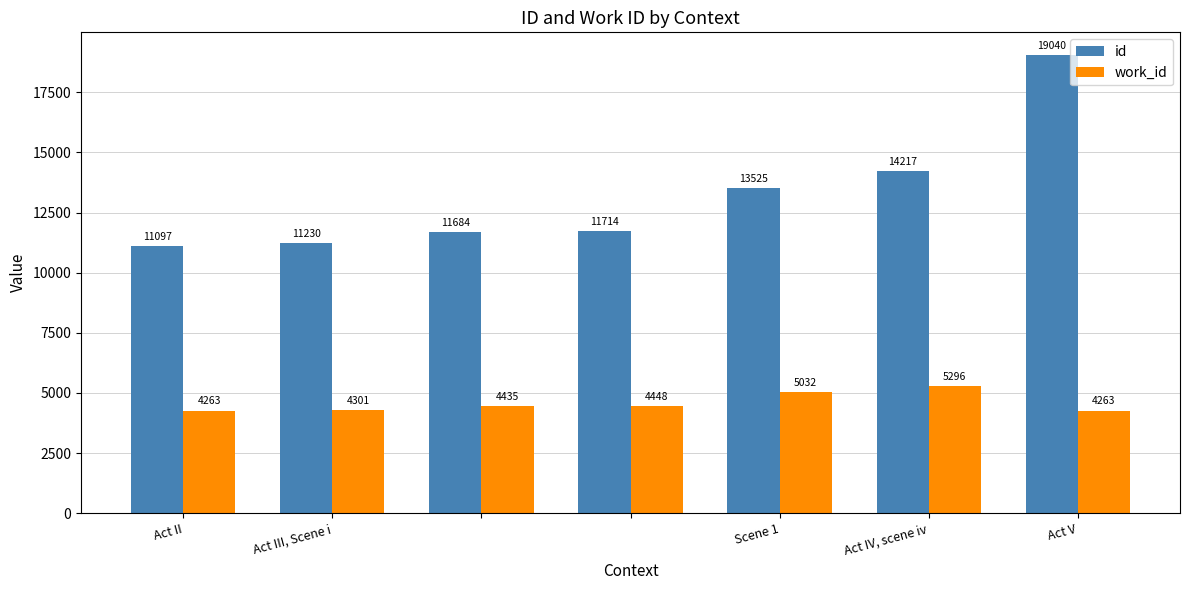

What is the highest value of the work_id series?

5296